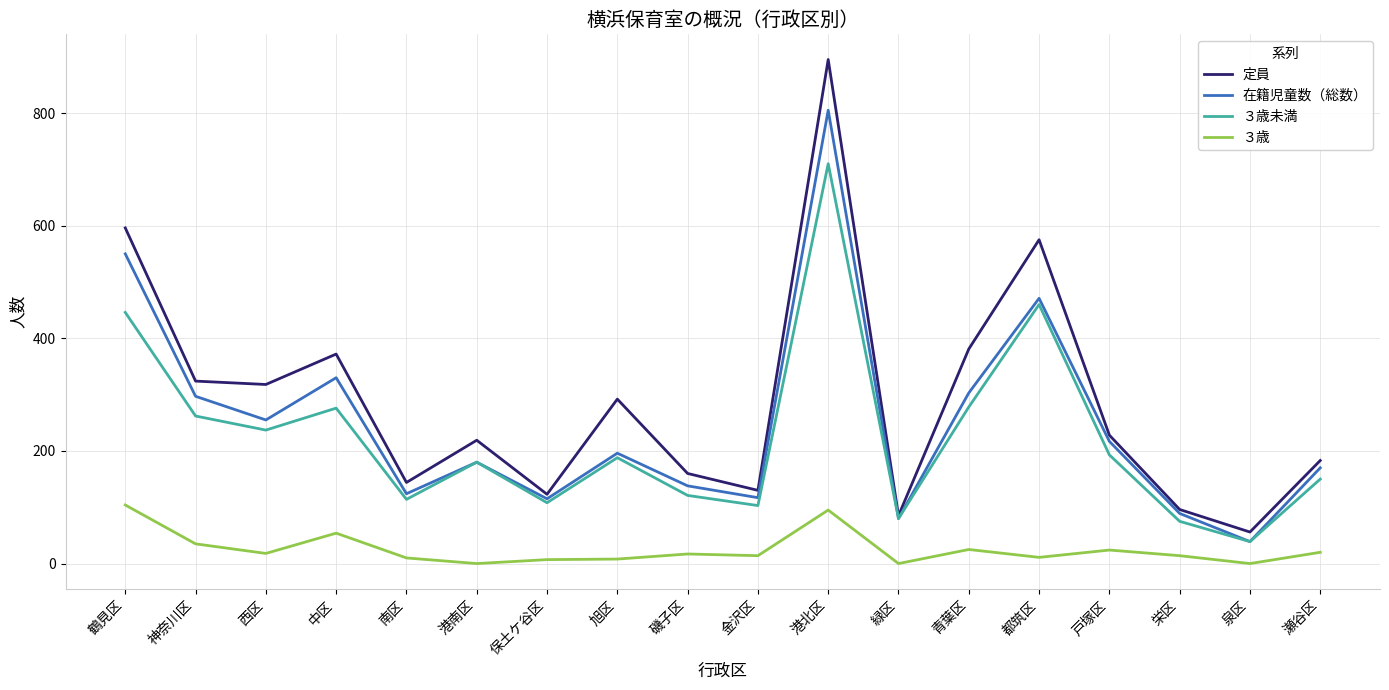

The value of 定員 at 泉区 is 56. True or false?

True